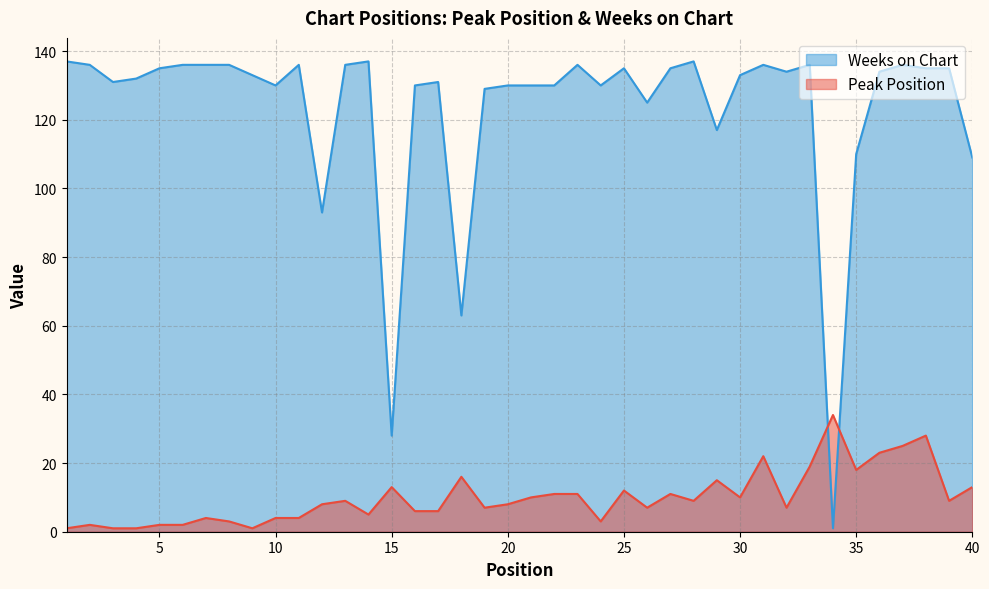

What is the value of the Weeks on Chart point at the 12th from the left?

93